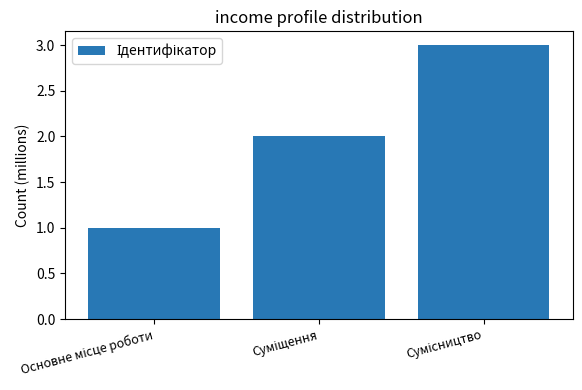

How many values are below 2?

1